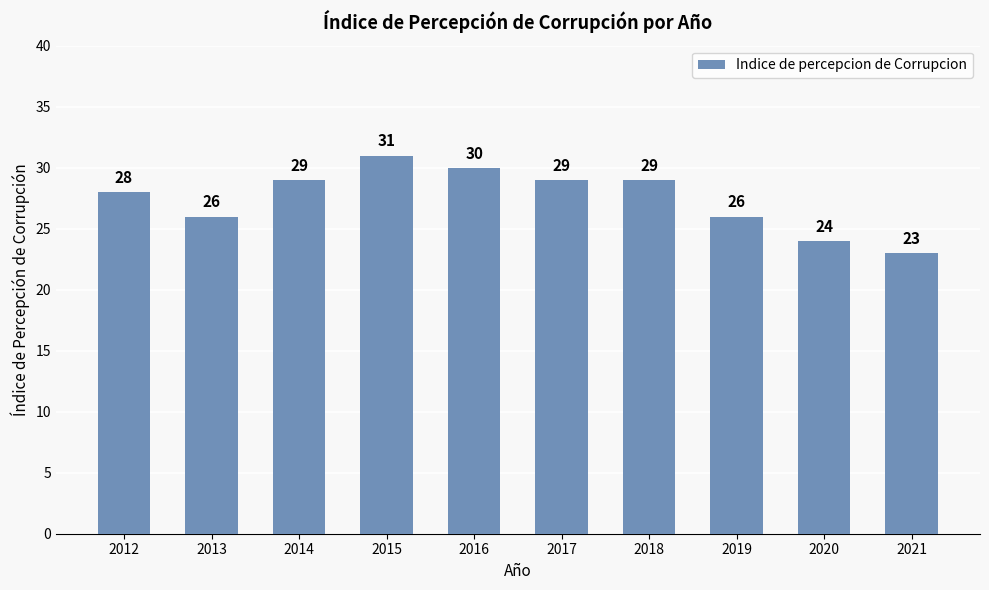

Are the bars horizontal?

No